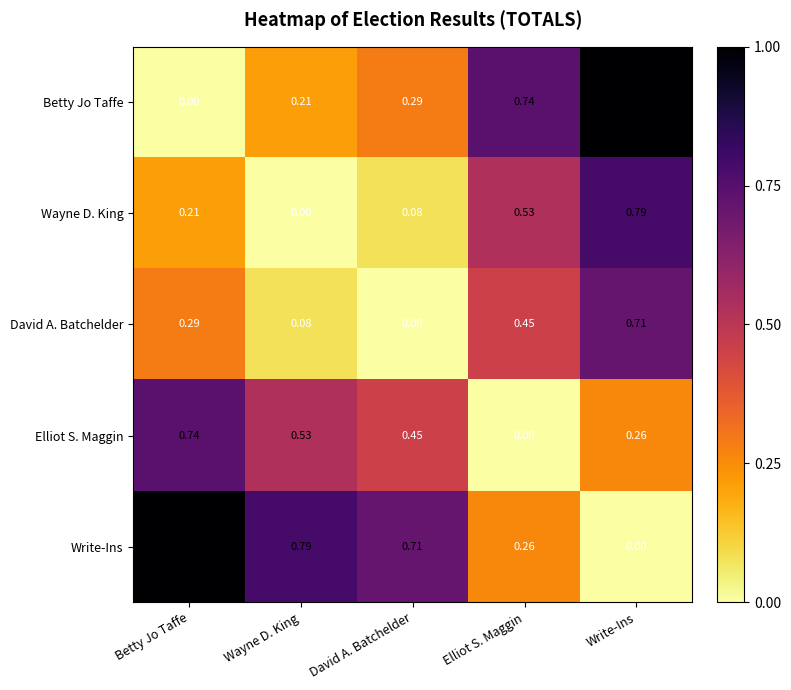

At which category is the sum across all series the highest?

Write-Ins